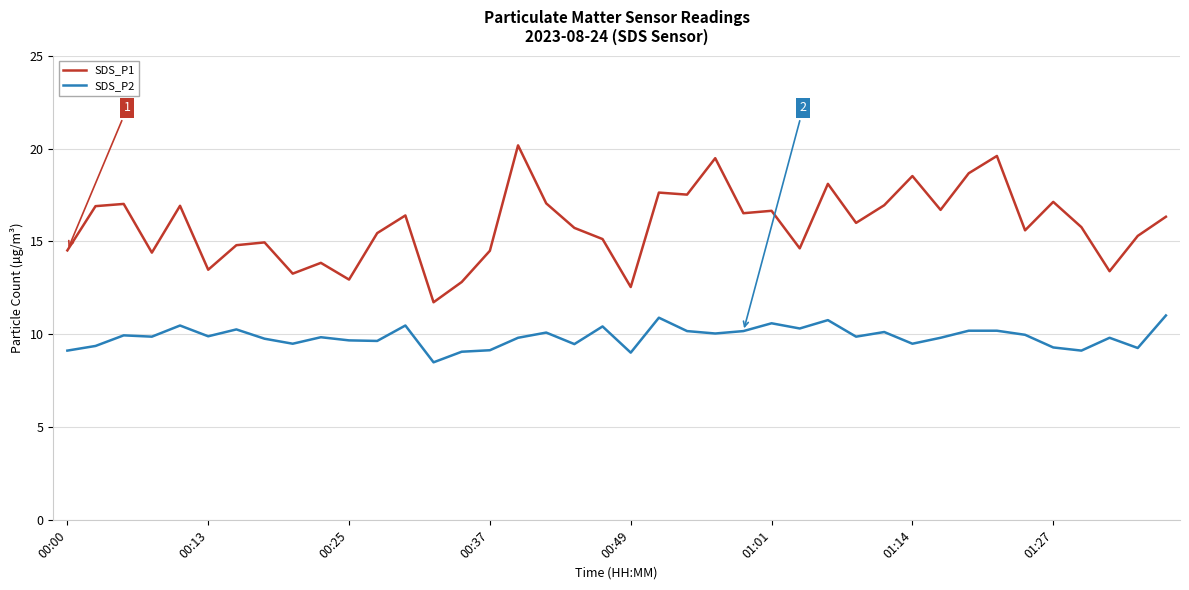

Which series has the largest total across all categories?

SDS_P1